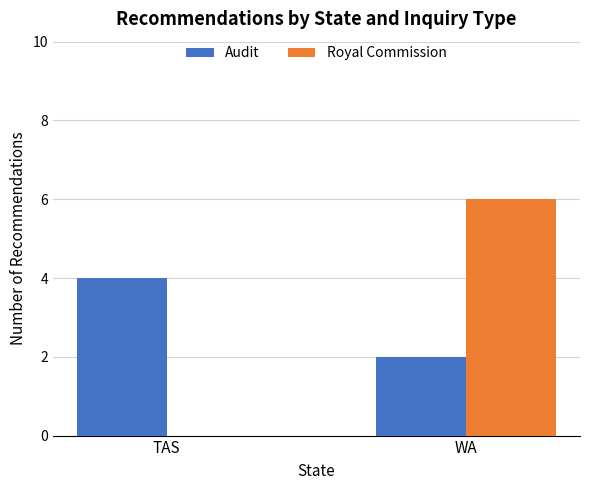

What is the sum of the Royal Commission values at TAS and WA?

6